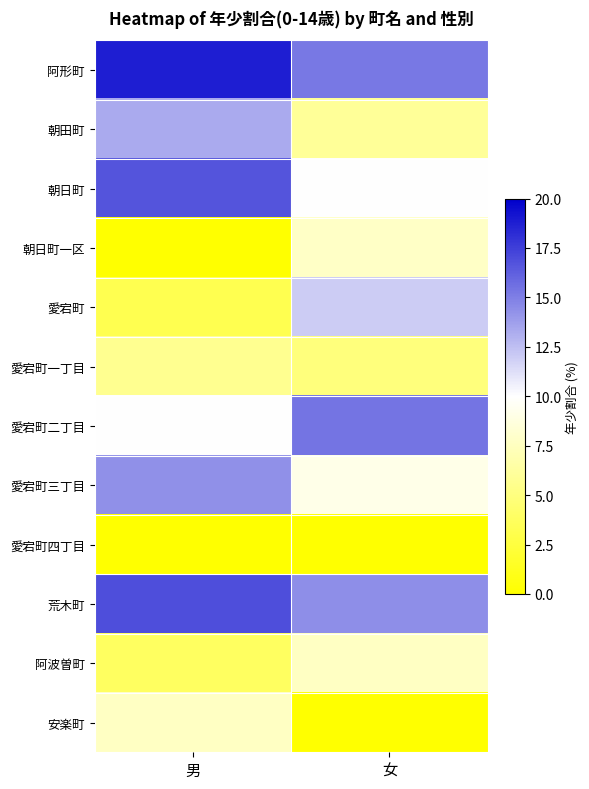

Between 女 and 男, which is larger?

男